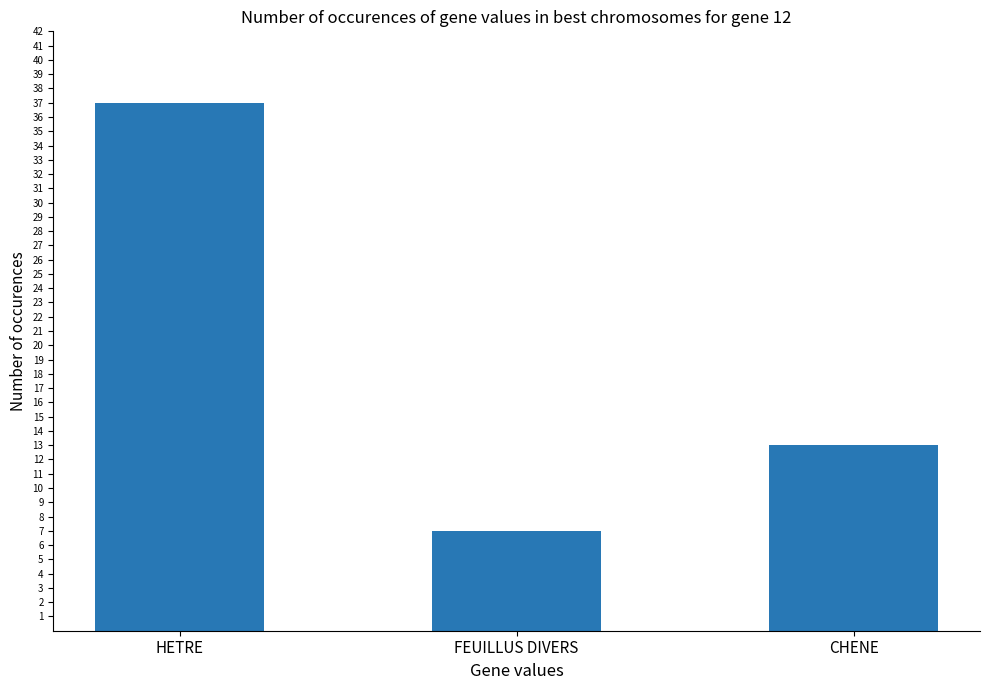

Reading left to right, list all the values displayed in this chart.

HETRE=37	FEUILLUS DIVERS=7	CHENE=13